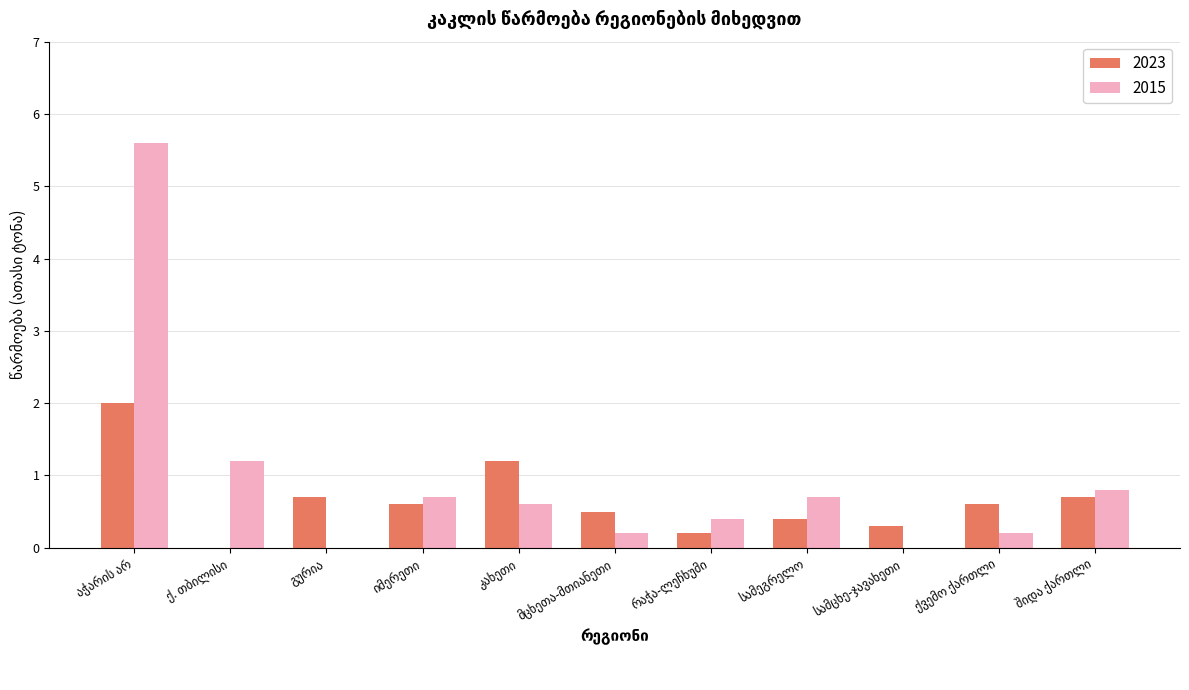

What is the sum of all 2015 values?

10.4